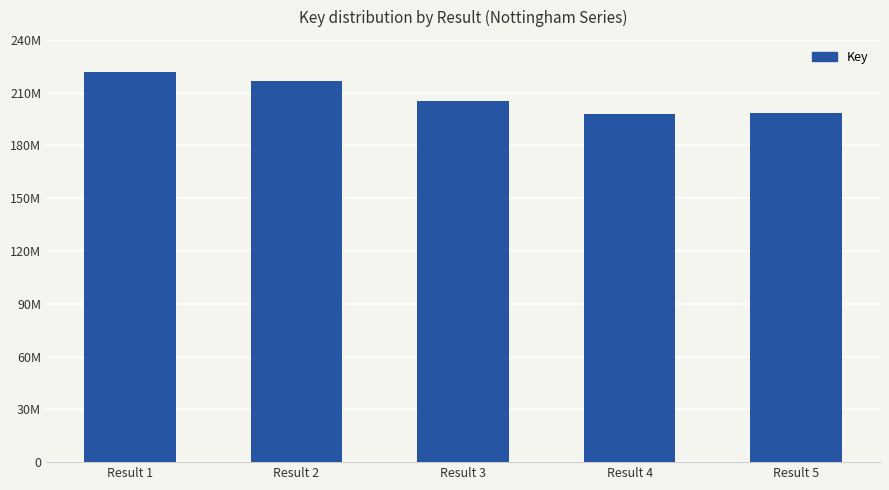

Between Result 3 and Result 5, which is larger?

Result 3